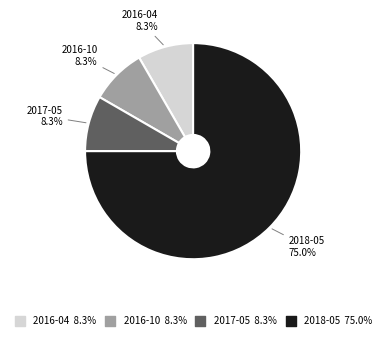

What is the largest slice in the pie chart?

2018-05